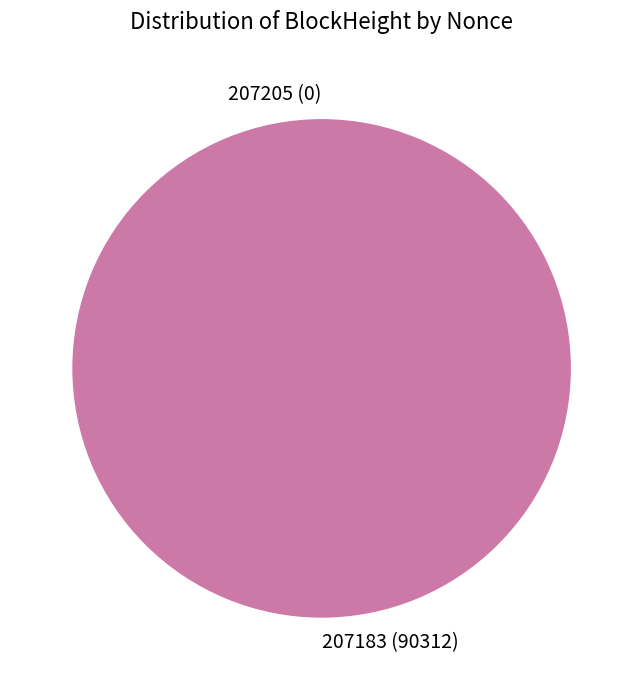

To the nearest percent, what is the average slice percentage?

50%